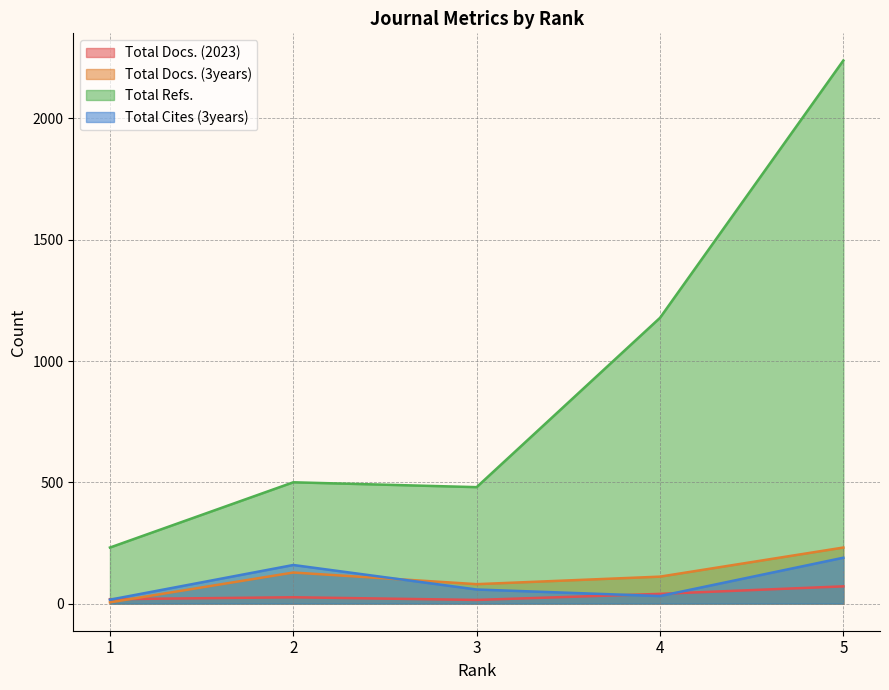

What is the spread (max minus min) of values at 4?

1147